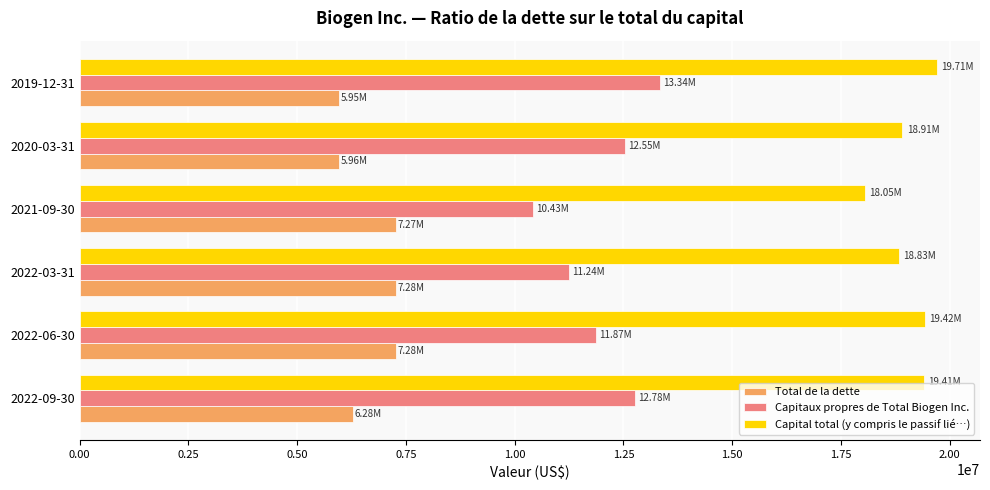

What are all the series names shown in the legend?

Total de la dette, Capitaux propres de Total Biogen Inc., Capital total (y compris le passif lié…)